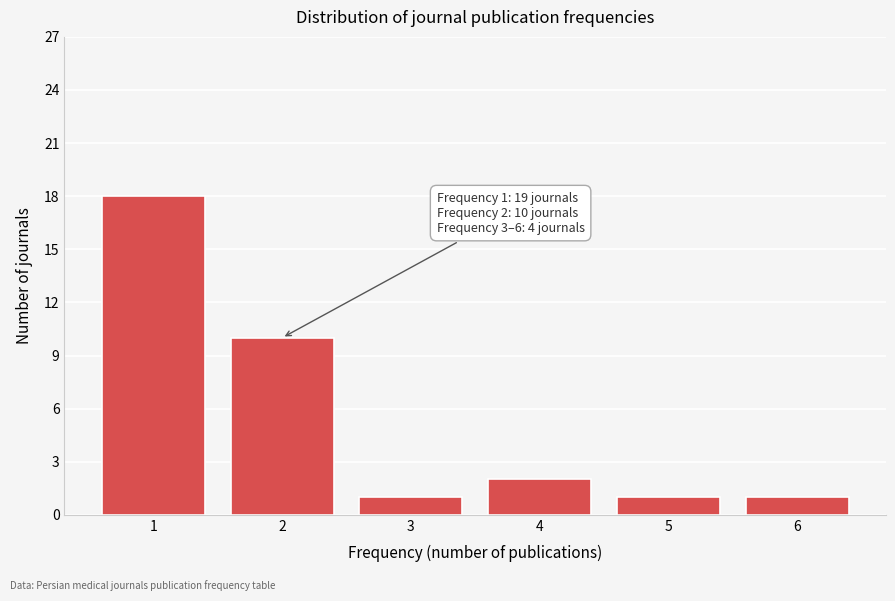

Reading left to right, extract all data points from this chart.

1=18	2=10	3=1	4=2	5=1	6=1